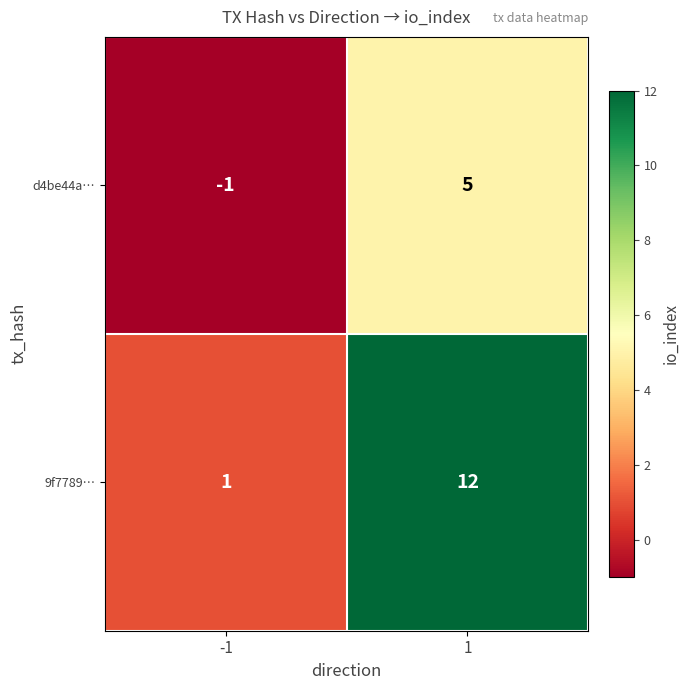

Between -1 and 1, which series saw the biggest shift?

9f7789…